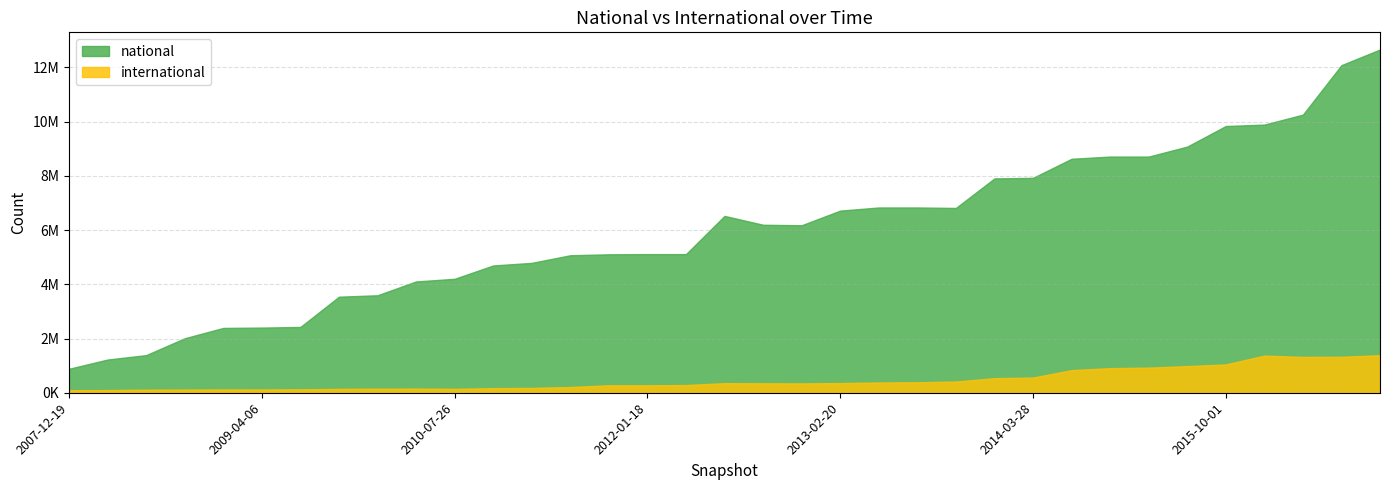

Between 2013-12-20 and 2014-03-28, which series saw the biggest shift?

international